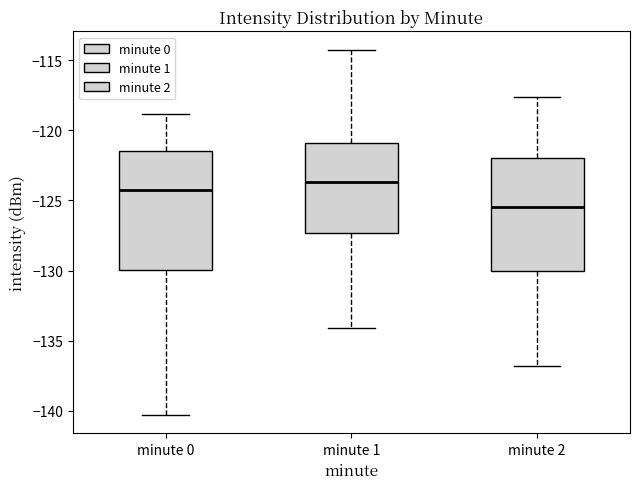

Reading left to right, read every box against the y-axis: the position of its median line, the range the box covers, and the ends of its whiskers. The values are not printed on the chart, so give them approximately, as read against the axis.

minute 0: median -124.5, box -130.0 to -121.5, whiskers -140.5 to -119.0
minute 1: median -123.5, box -127.5 to -121.0, whiskers -134.0 to -114.0
minute 2: median -125.5, box -130.0 to -122.0, whiskers -137.0 to -117.5